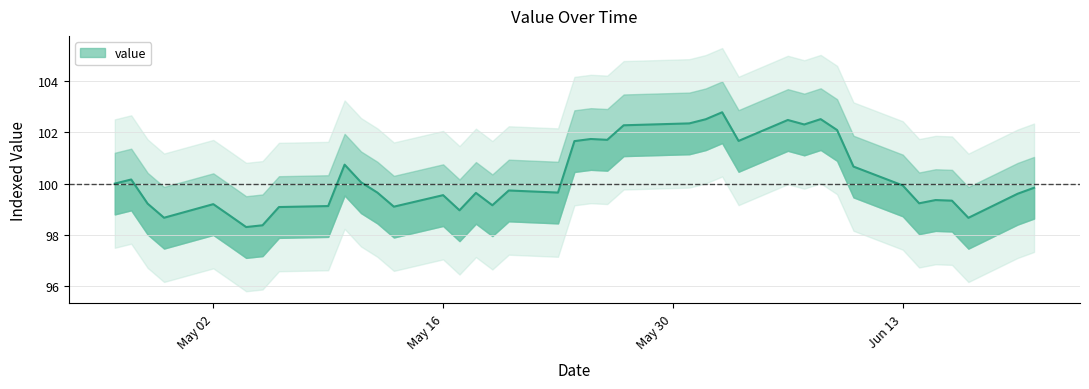

What is the sum of the values at 2016-04-27 and 2016-05-23?

199.8